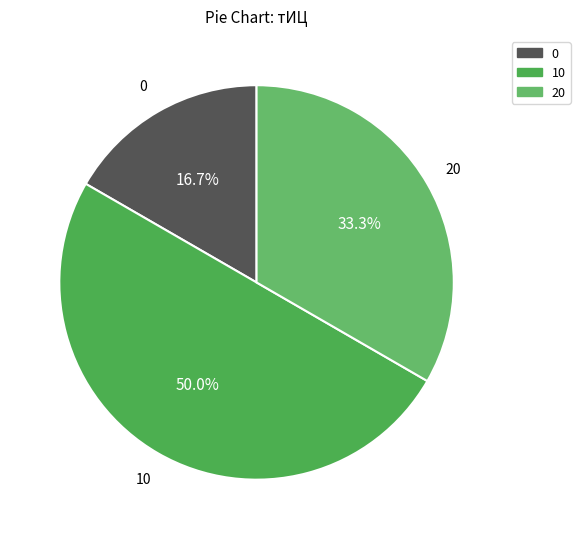

Count the number of slices in the pie.

3